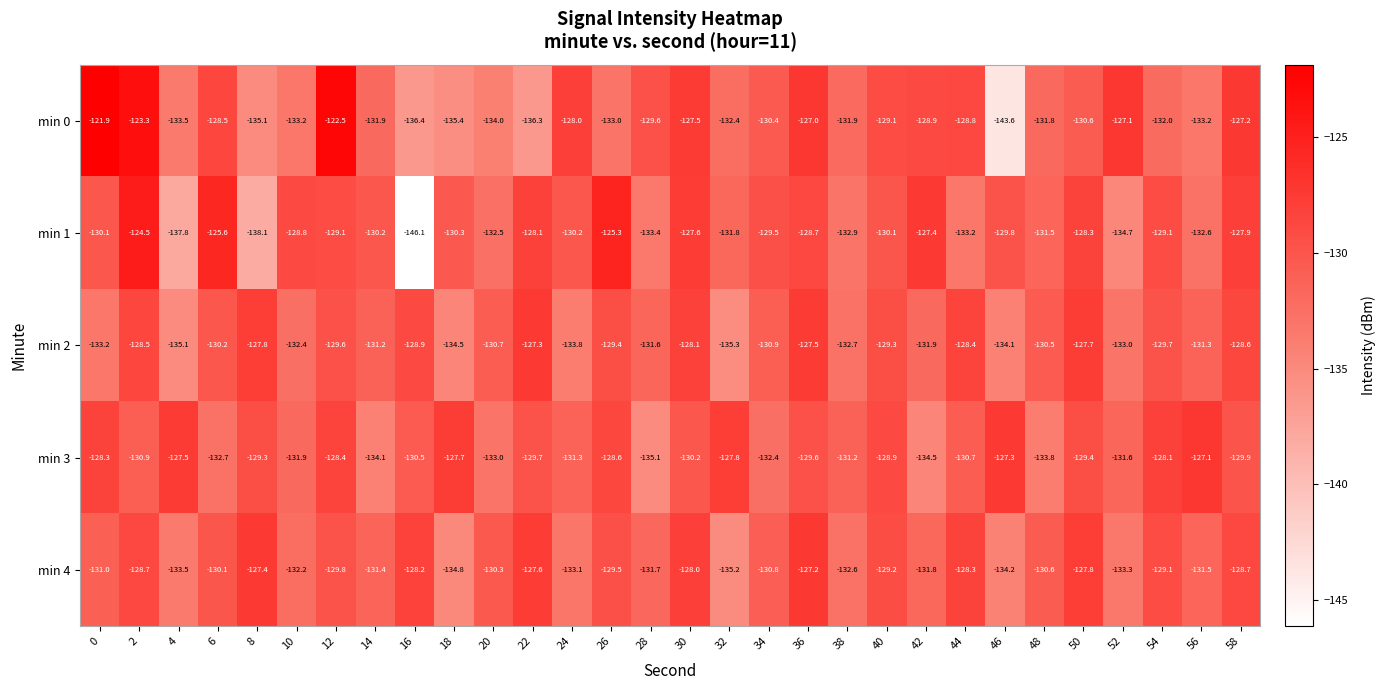

What value does the min 3 series have at 14?

-134.1